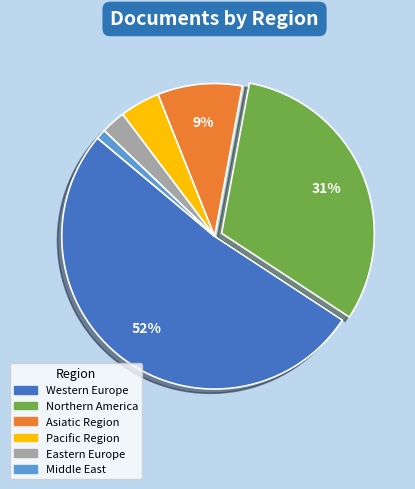

Rank the categories by value from lowest to highest.

Middle East, Eastern Europe, Pacific Region, Asiatic Region, Northern America, Western Europe